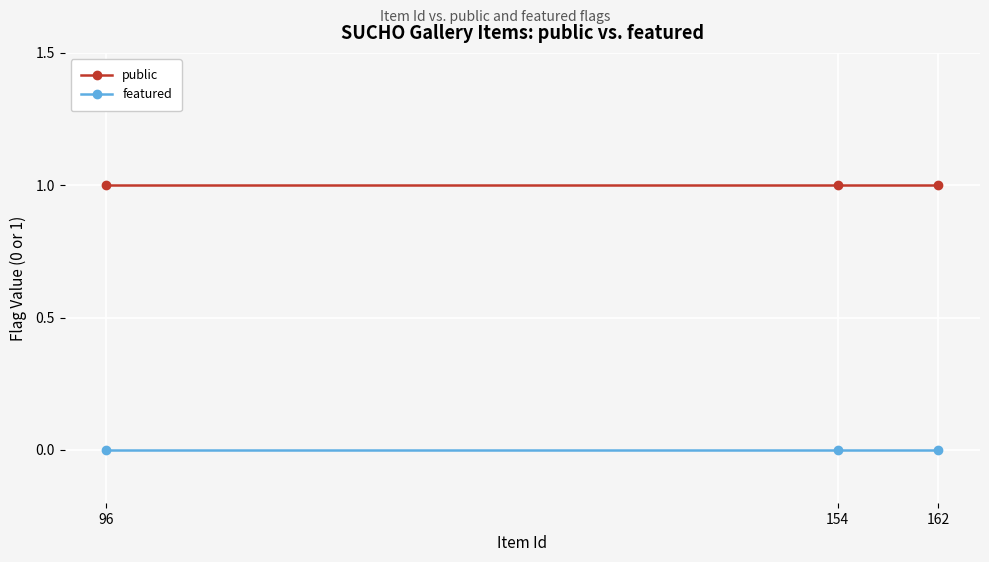

At how many categories does at least one series exceed 0?

3